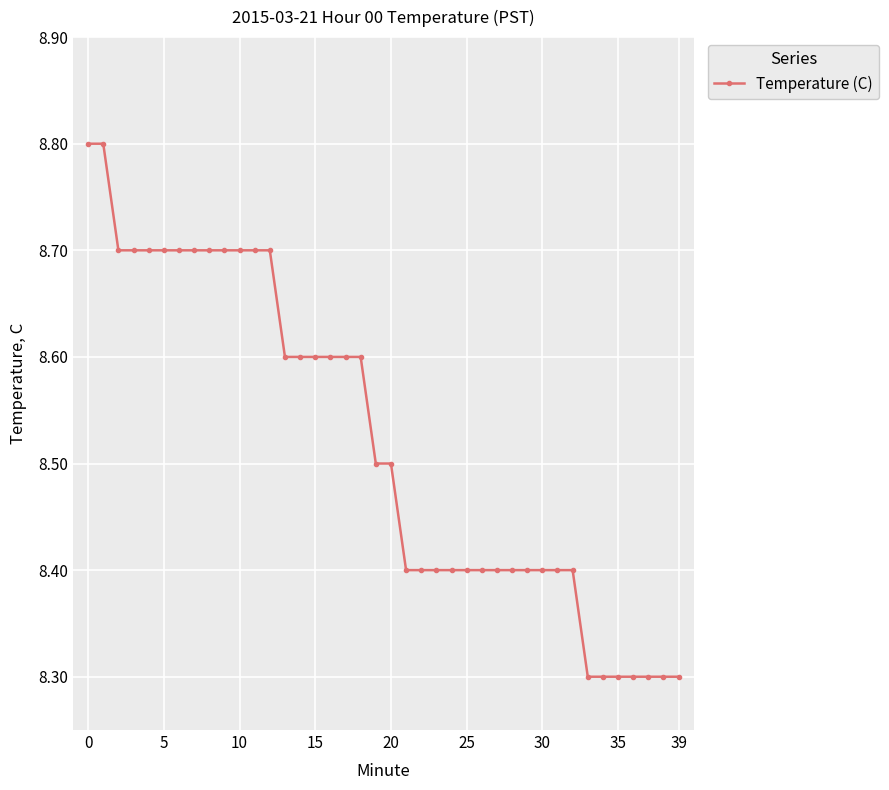

What is the difference between the maximum and second lowest values?

0.5